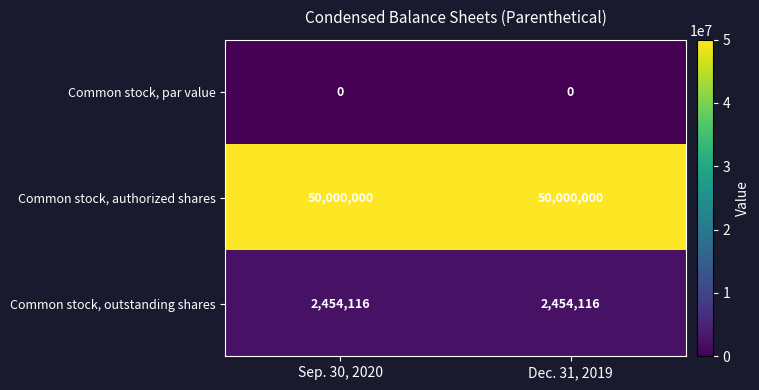

What is the sum of all Common stock, outstanding shares values?

4908232